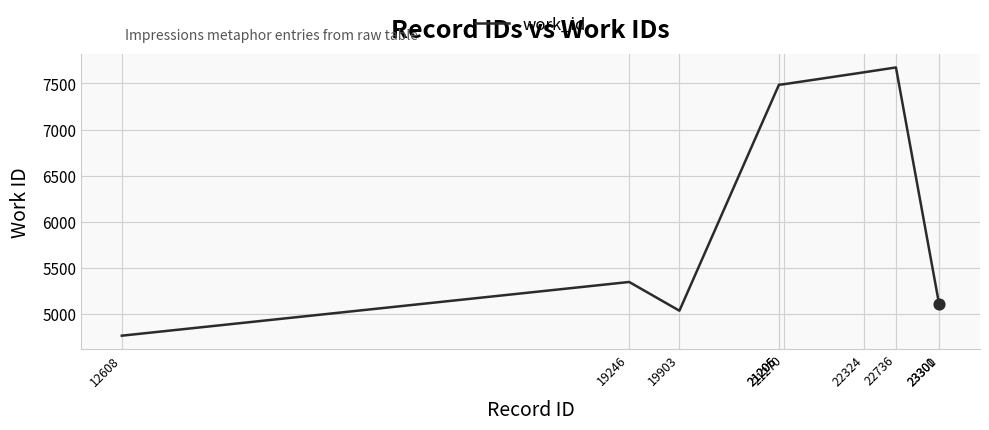

What is the change in value from 19903 to 21270?

+2459